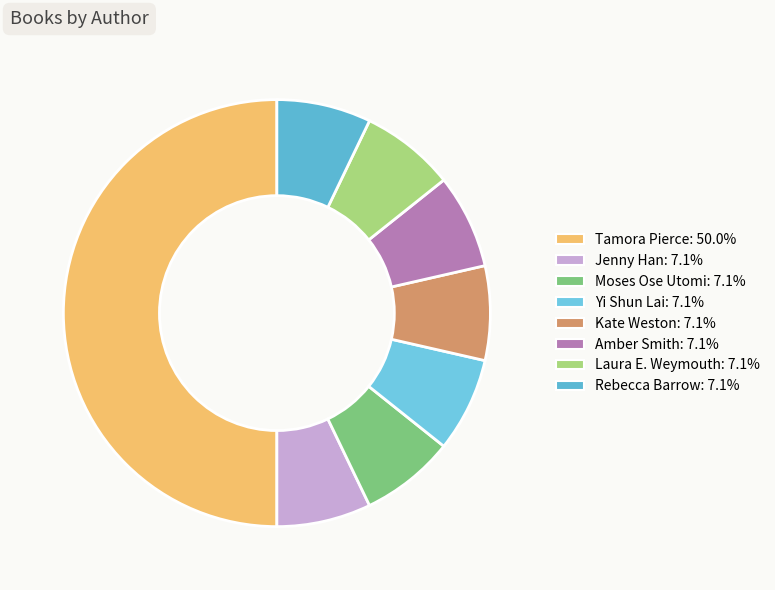

The Moses Ose Utomi slice represents 7% of the pie. True or false?

True